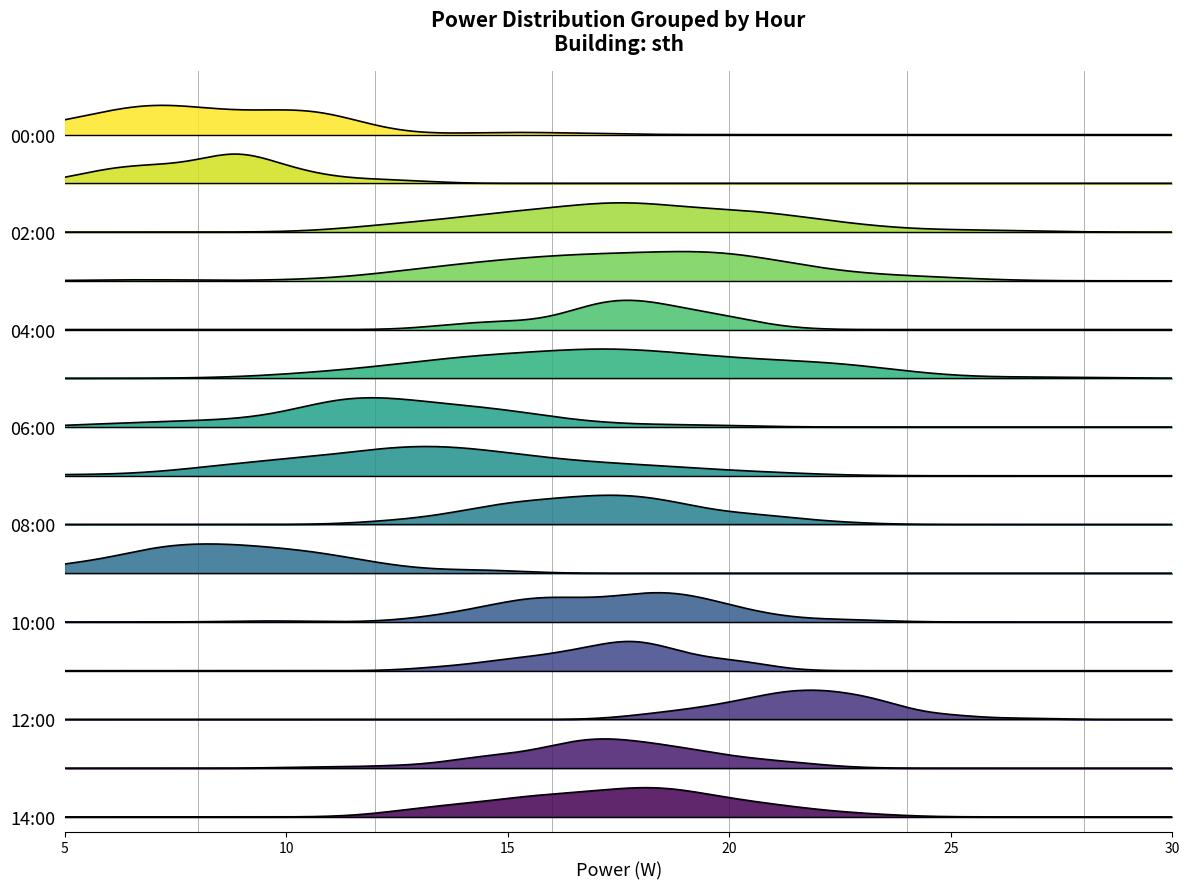

What is the label of the 5th point from the left?

4